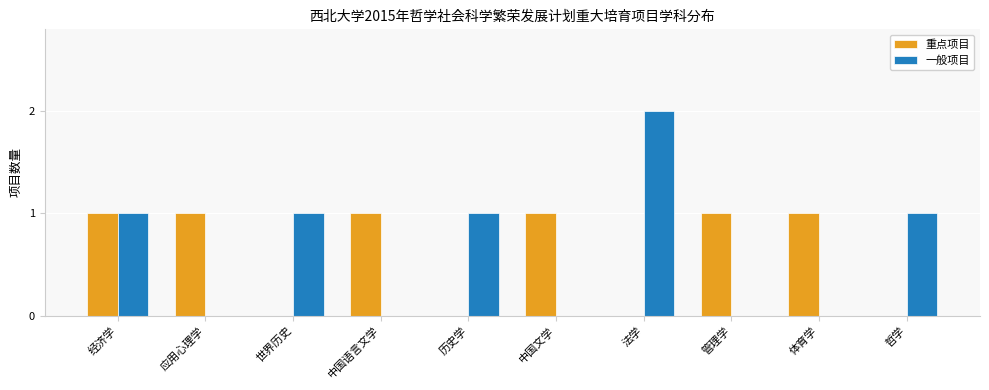

The value of 一般项目 at 应用心理学 is 0. True or false?

True